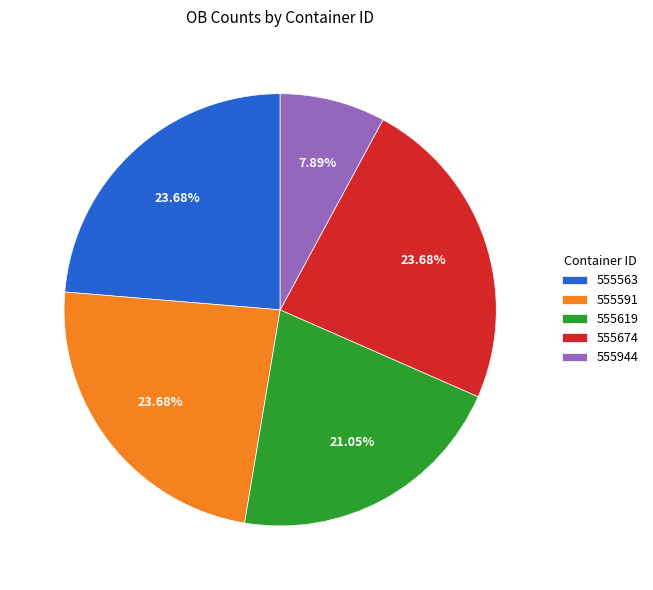

Does 555944 account for over 50% of the chart?

No